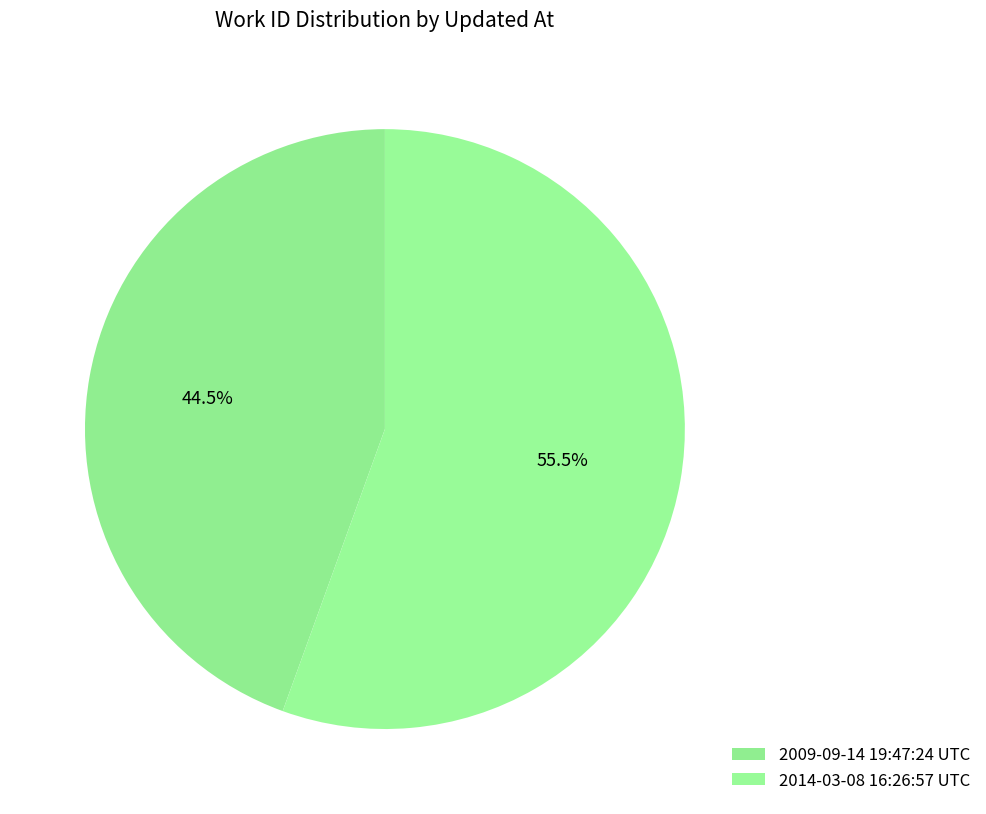

To the nearest percent, what is the combined percentage of 2014-03-08 16:26:57 UTC and 2009-09-14 19:47:24 UTC?

100%